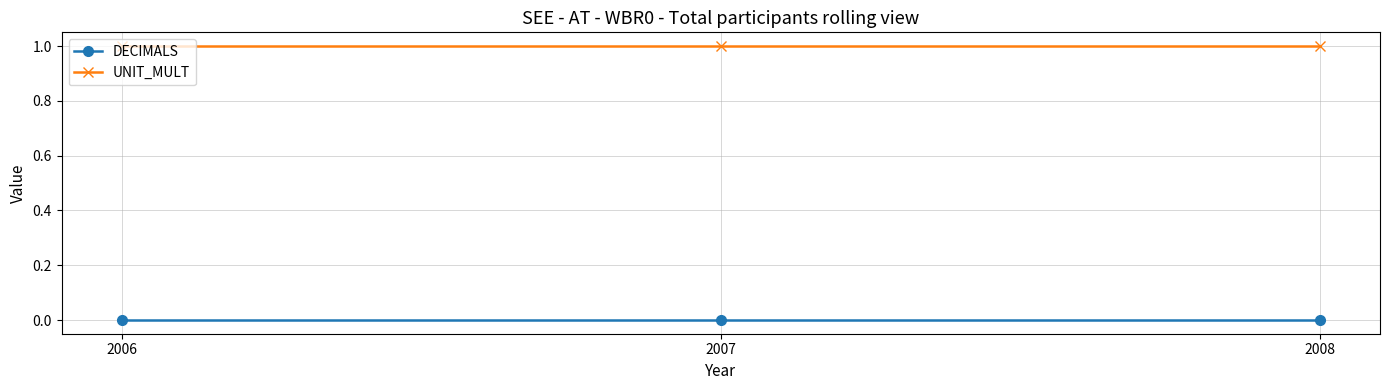

What is the sum of all UNIT_MULT values?

3